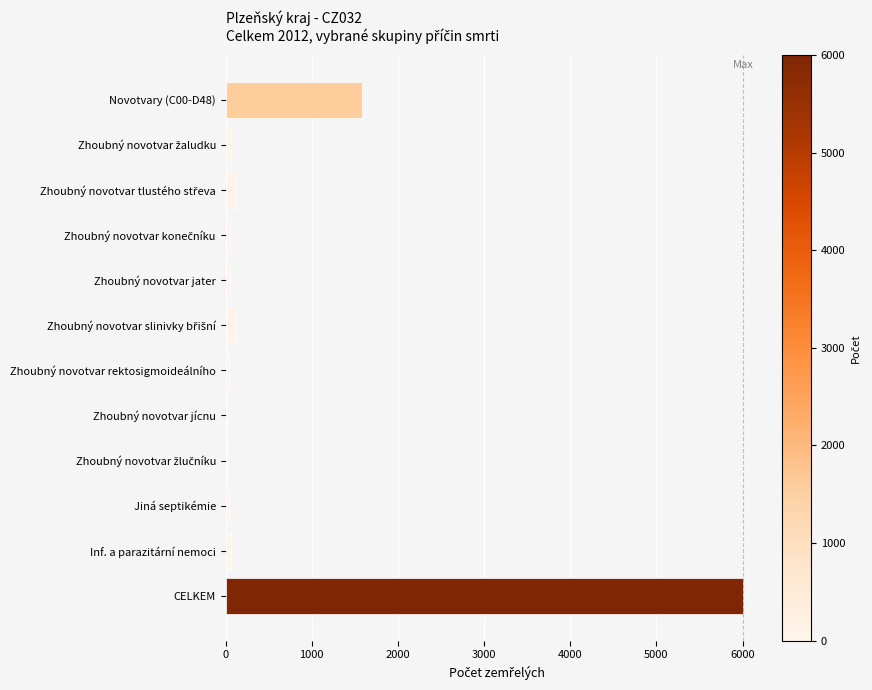

What is the difference between the maximum and minimum values?

5982